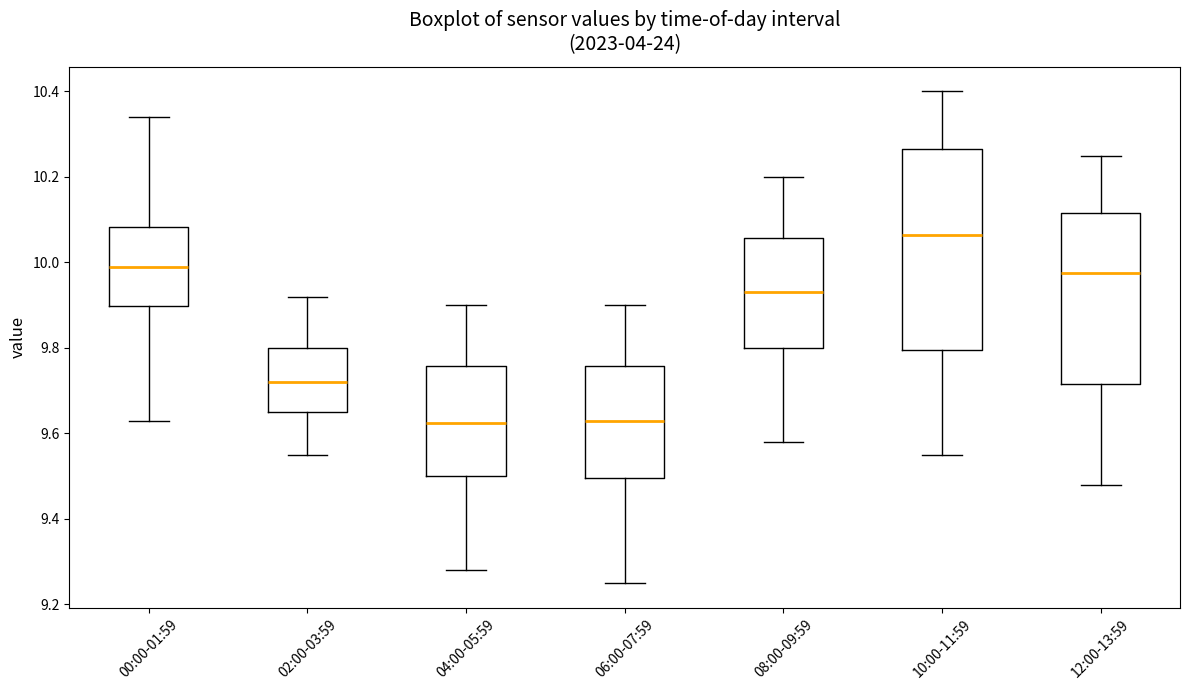

Where does the upper whisker of the box for 06:00-07:59 end on the y-axis? The values are not printed on the chart, so give them approximately, as read against the axis.

9.90